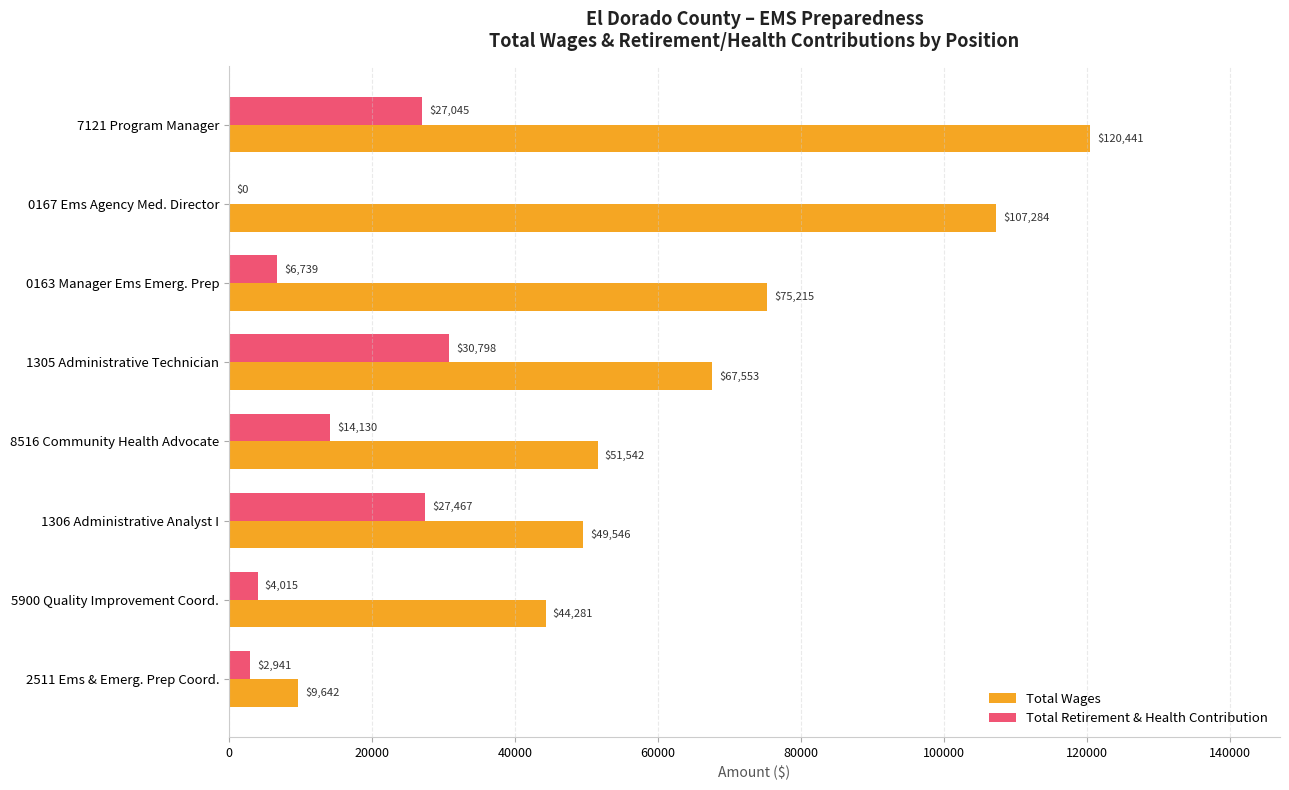

The value of Total Wages at 0167 Ems Agency Med. Director is 71002. True or false?

False